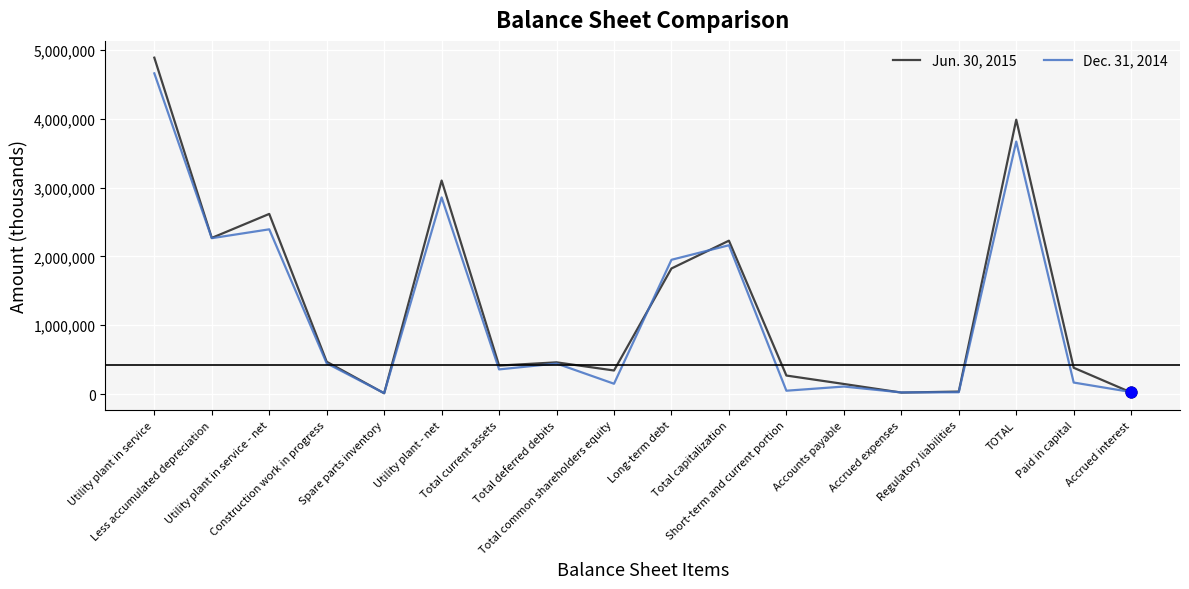

Which series has the largest total across all categories?

Jun. 30, 2015